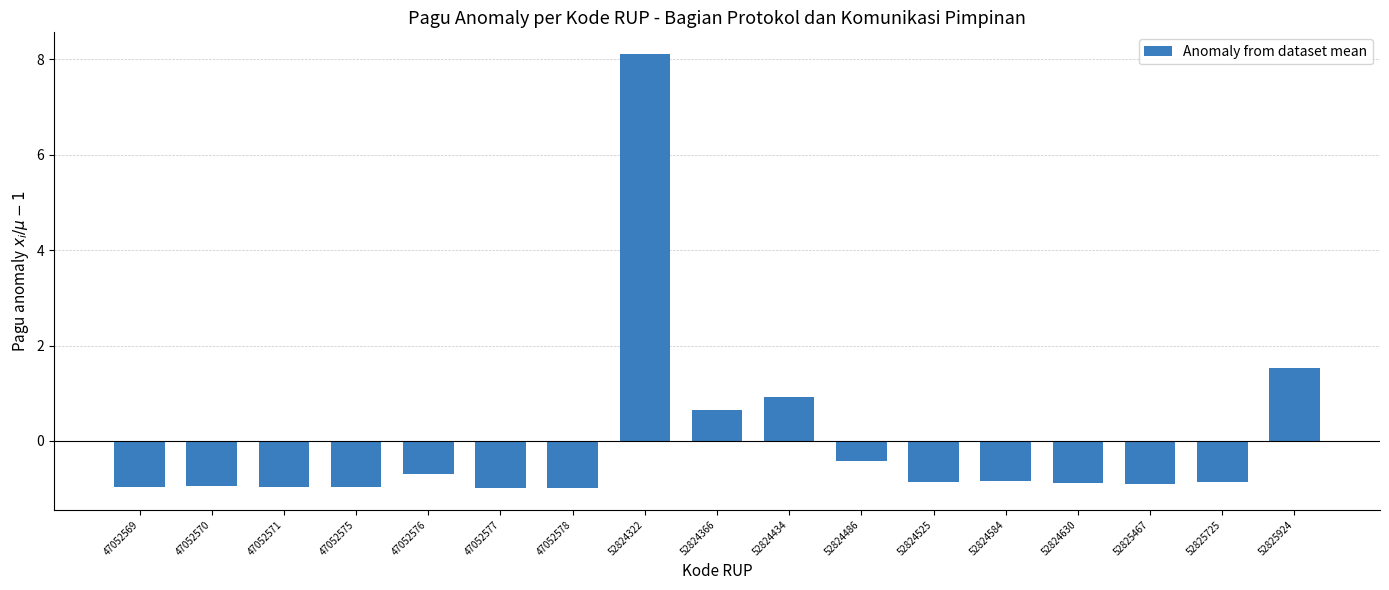

At which category does the chart reach its peak across all series?

52824322